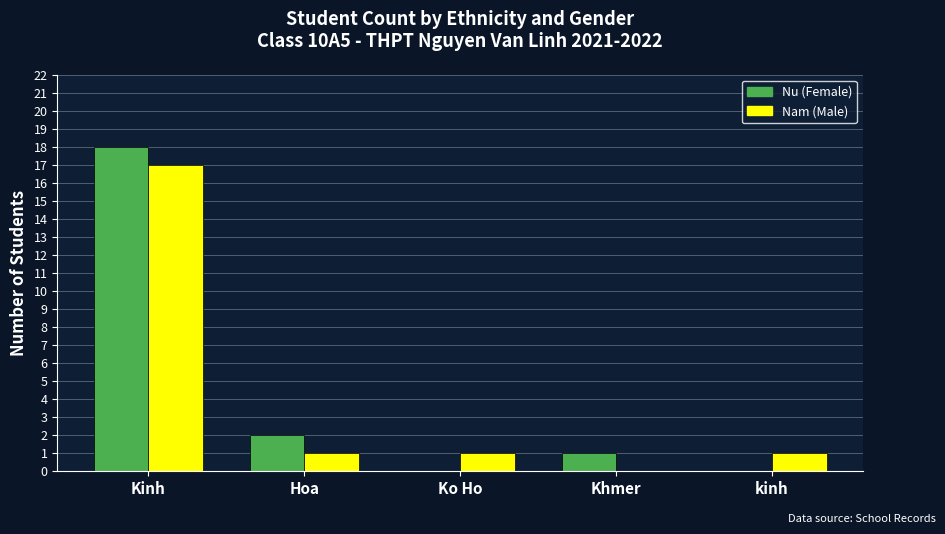

Which series changed the most between Hoa and kinh?

Nu (Female)